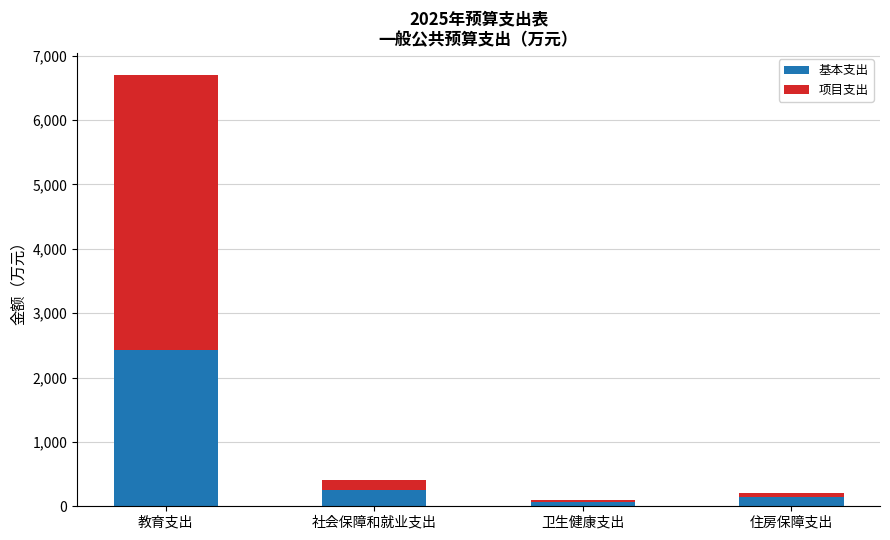

What is the highest value of the 基本支出 series?

2428.0